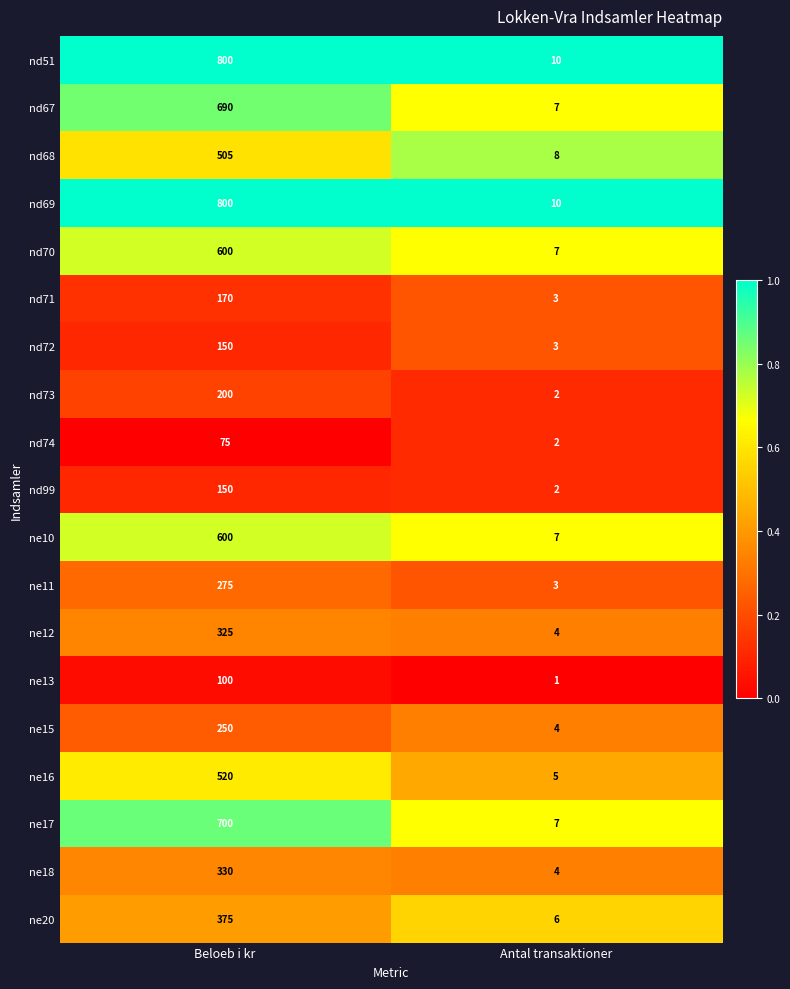

The value of nd70 at Beloeb i kr is 600. True or false?

True